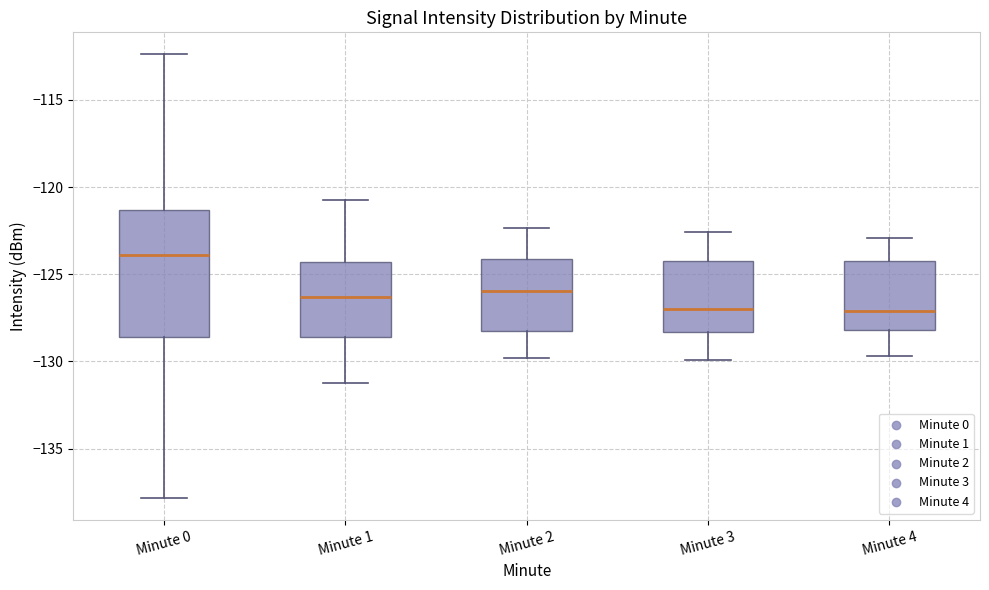

Which box's median line is the highest?

Minute 0